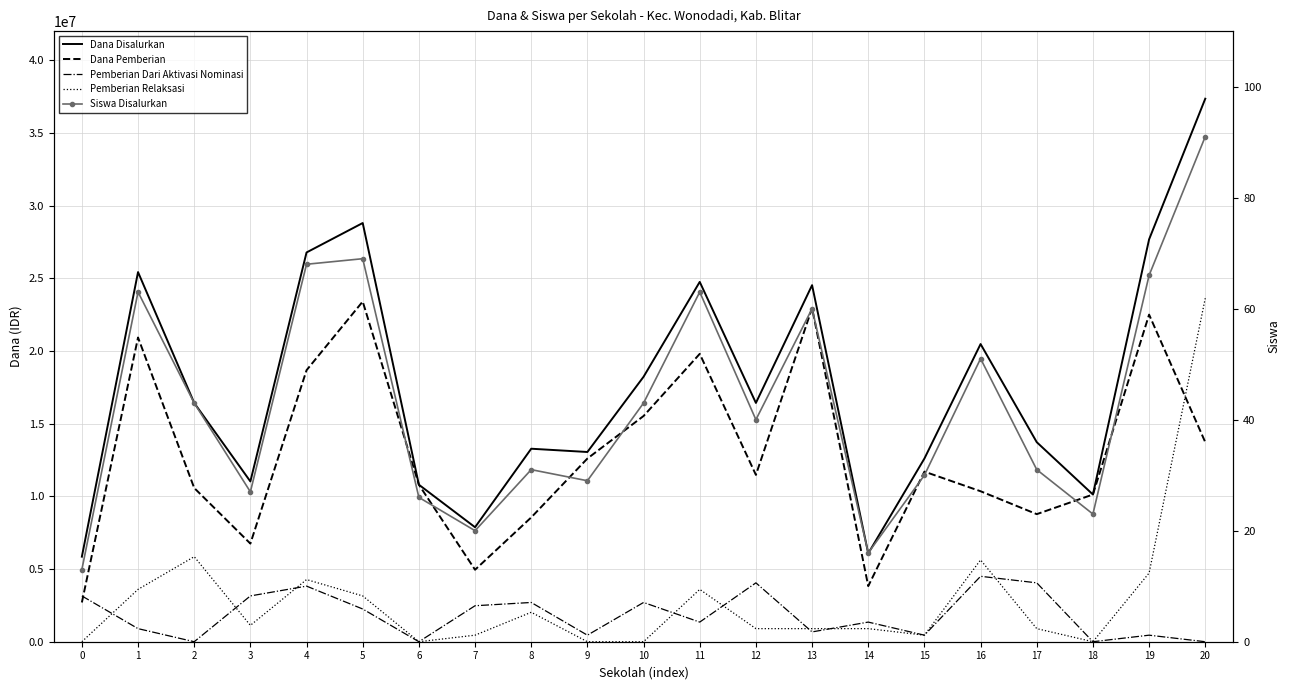

Between 17 and 10, which is larger?

10